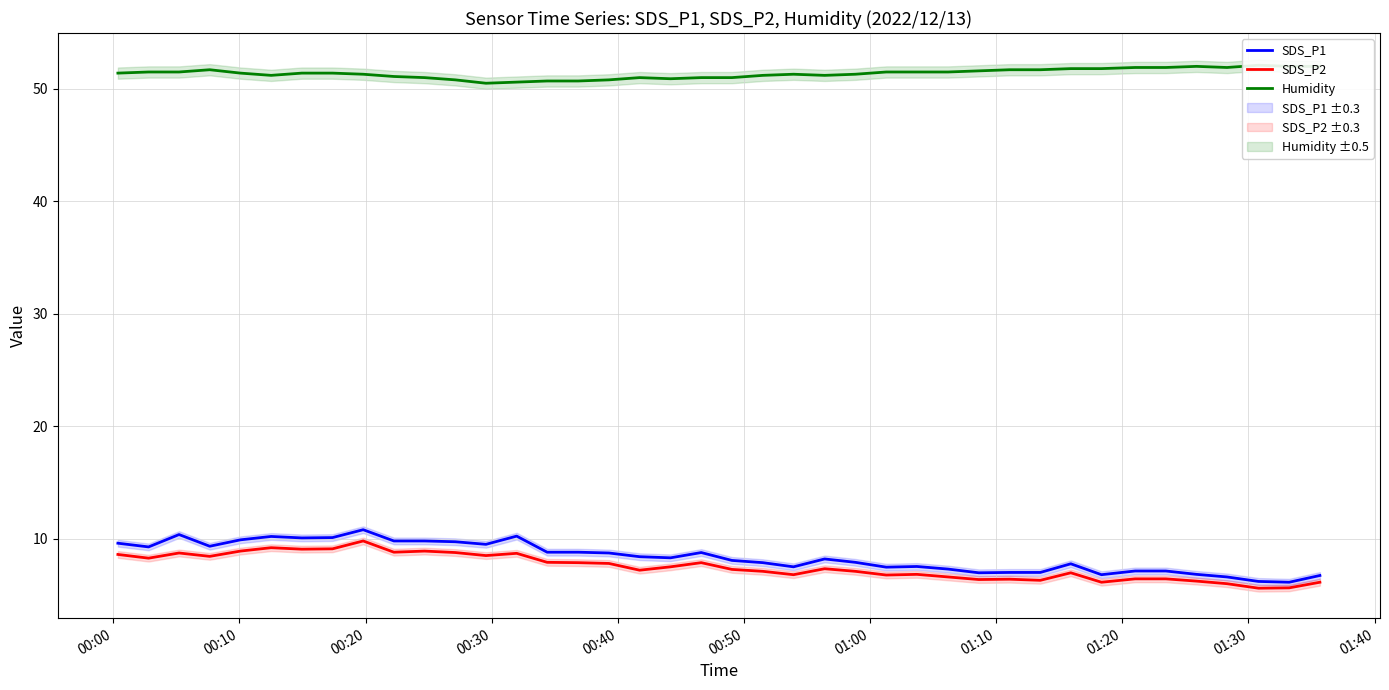

What is the maximum value for SDS_P2?

9.8